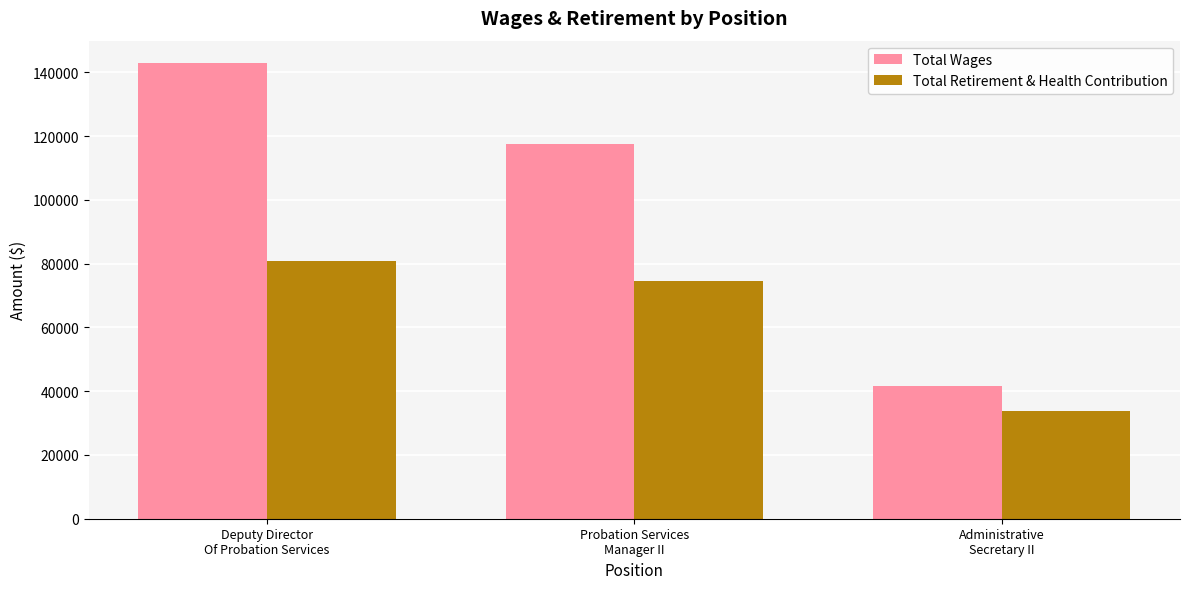

Reading left to right, extract all data points from this chart.

Total Wages: Deputy Director
Of Probation Services=142790	Probation Services
Manager II=117430	Administrative
Secretary II=41675
Total Retirement & Health Contribution: Deputy Director
Of Probation Services=80914	Probation Services
Manager II=74551	Administrative
Secretary II=33875